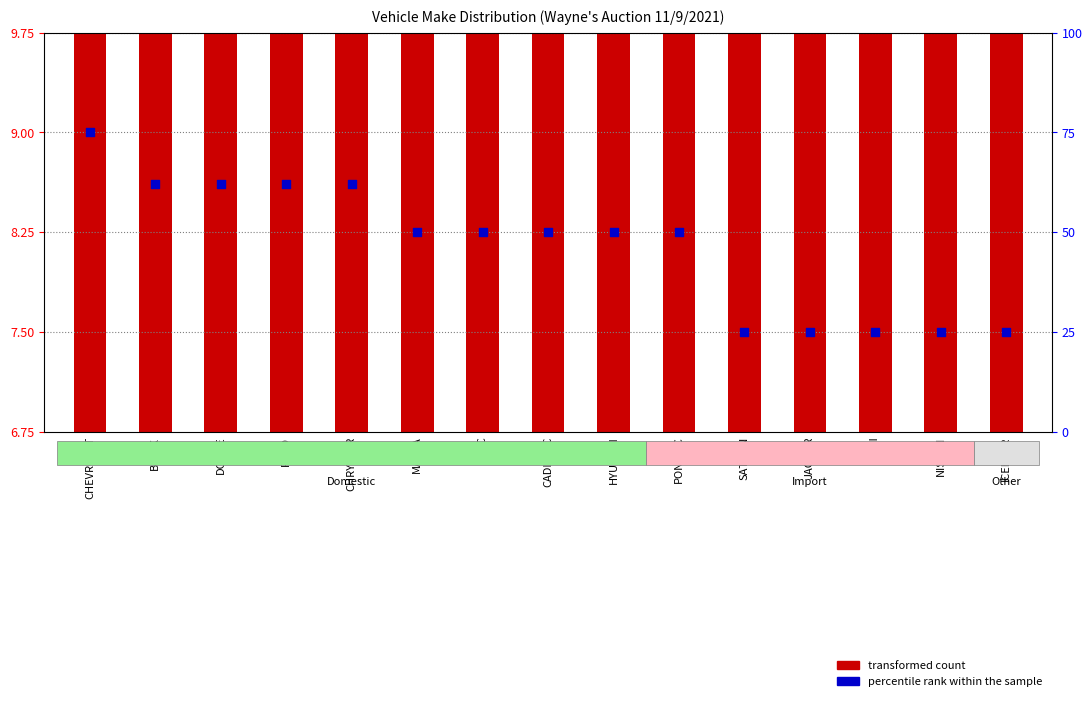

Is the value of percentile rank within the sample at GMC greater than the value of transformed count at BUICK?

Yes